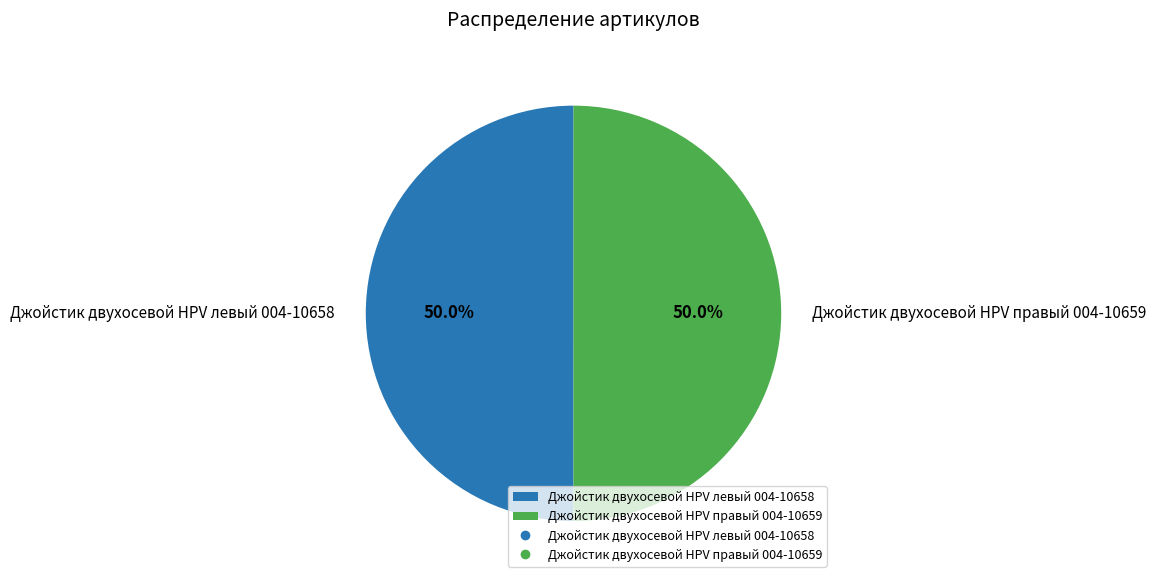

How much of the chart is everything except Джойстик двухосевой HPV левый 004-10658?

50.0%